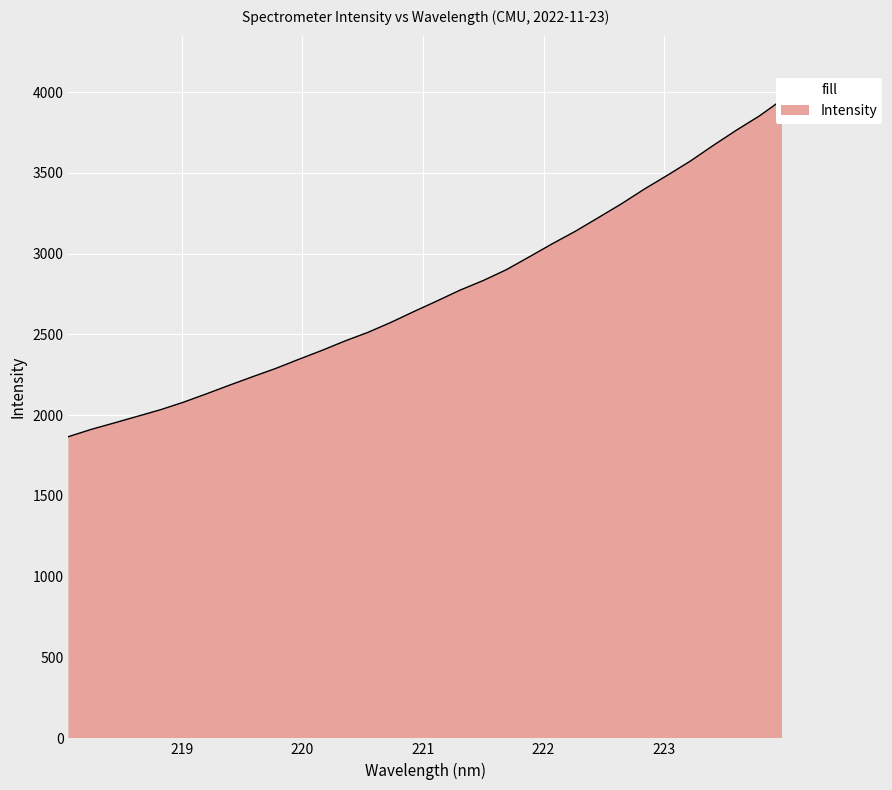

True or false: the data has more than 1 interior local peaks.

False